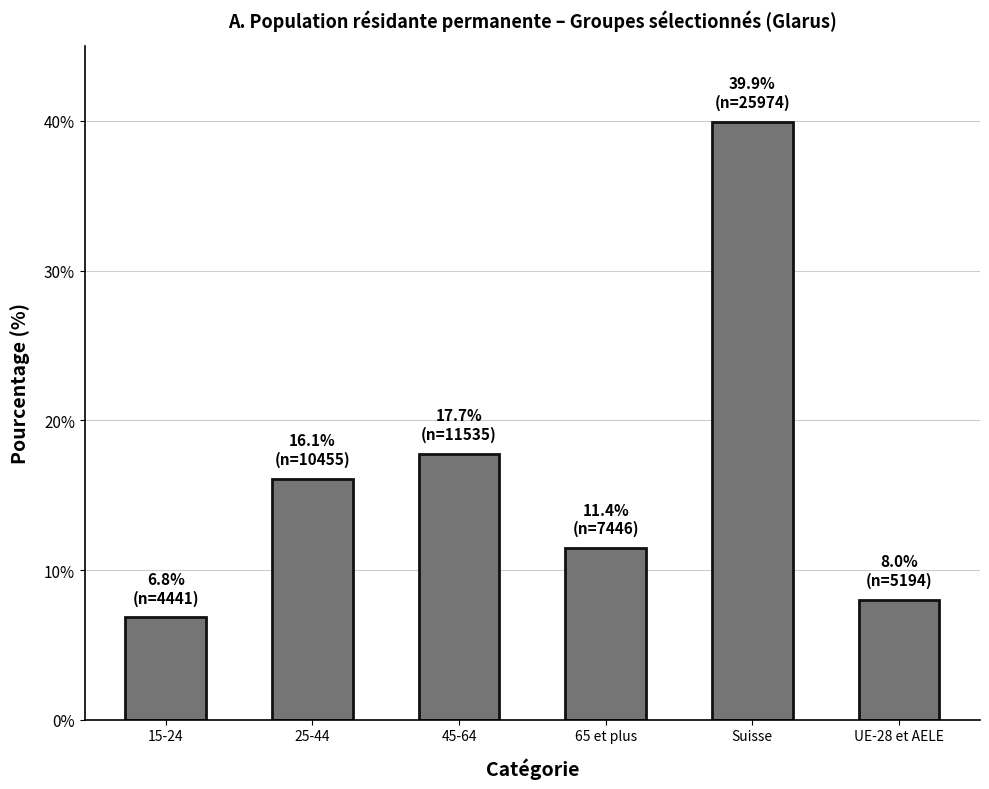

Read the value at Suisse.

39.9